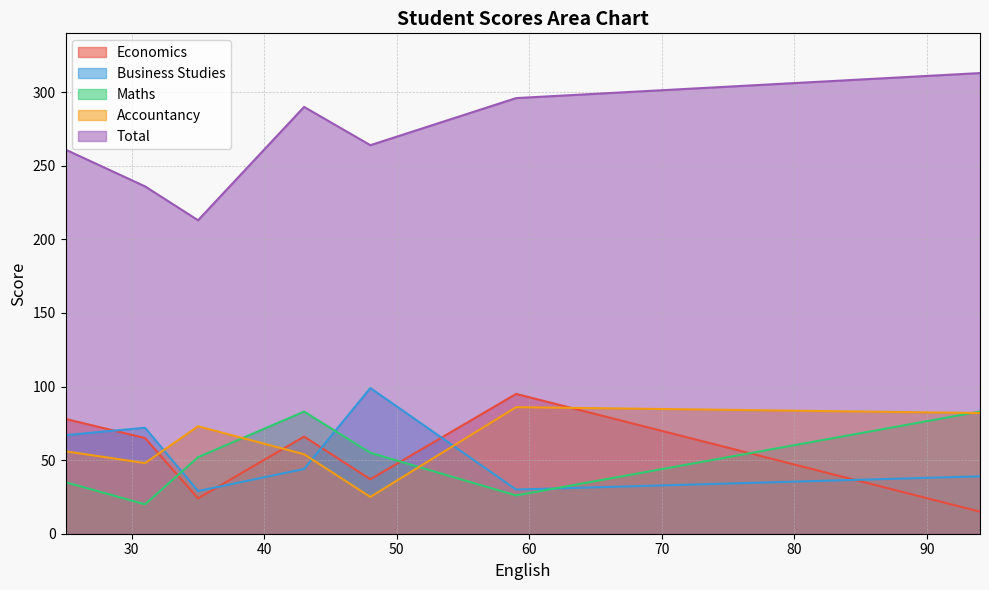

What is the difference between the maximum and minimum values in the Business Studies series?

70